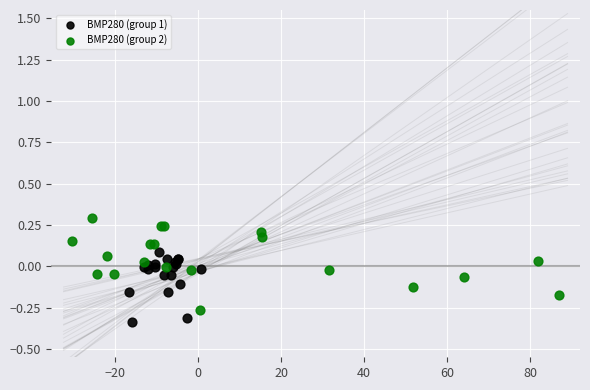

What are all the series names shown in the legend?

BMP280 (group 1), BMP280 (group 2)